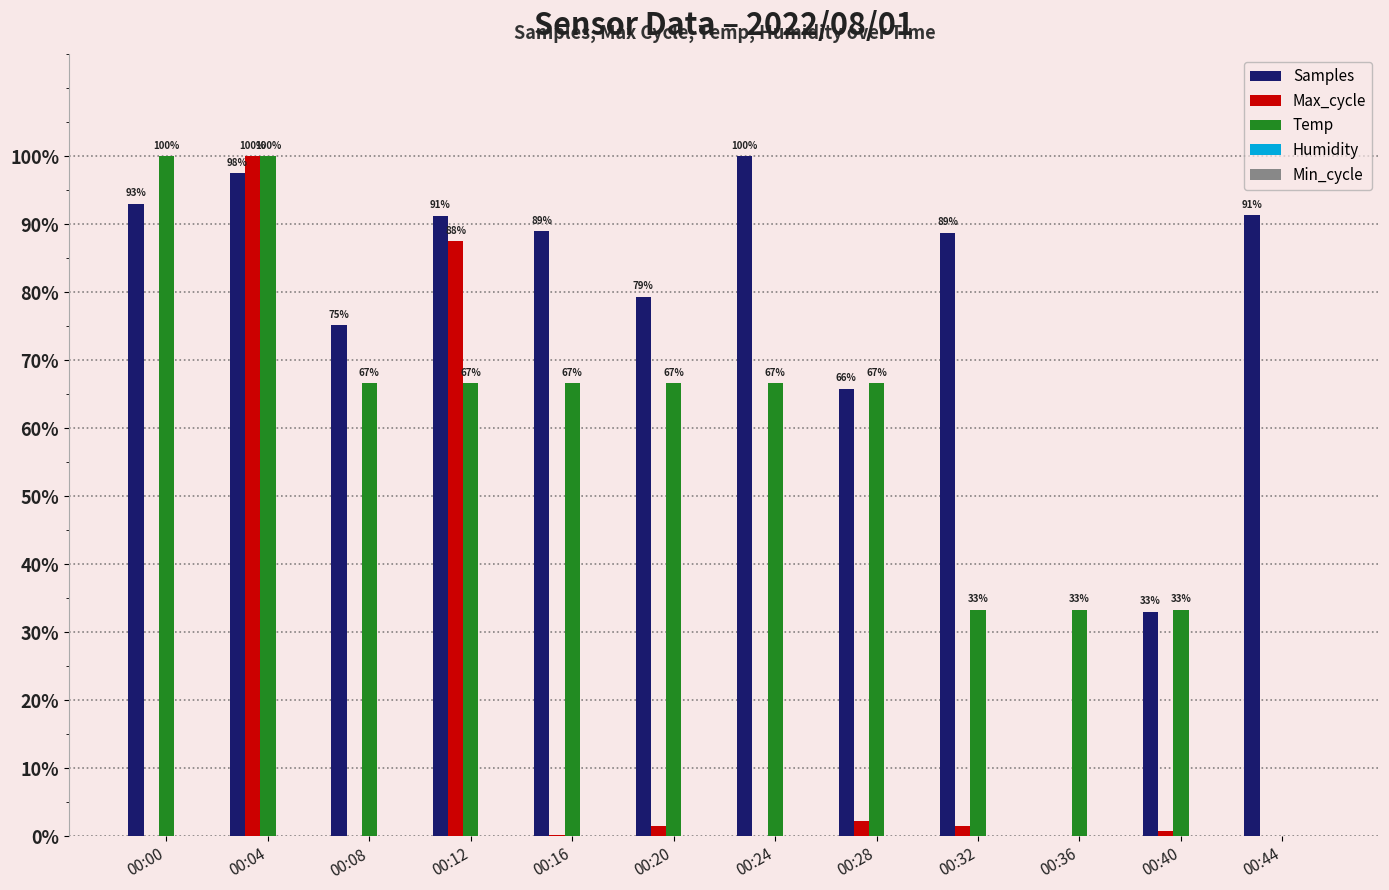

Which series has the largest total across all categories?

Samples